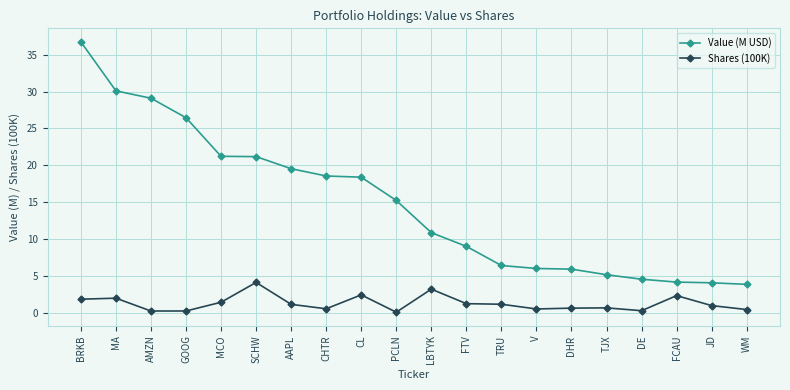

How many data points does each series have?

20